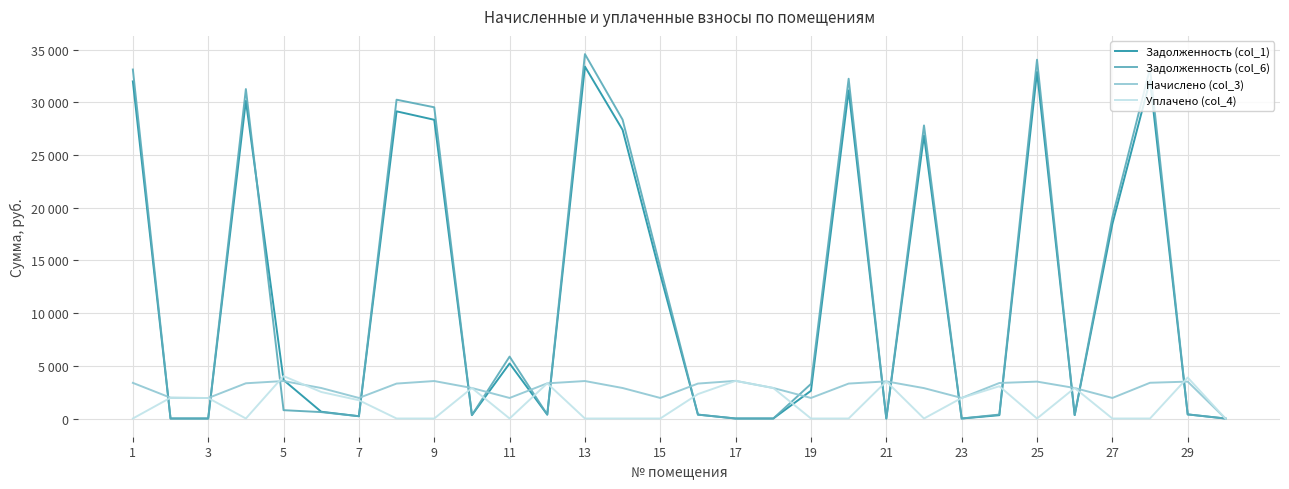

Where does the Начислено (col_3) series first go above 3316?

1